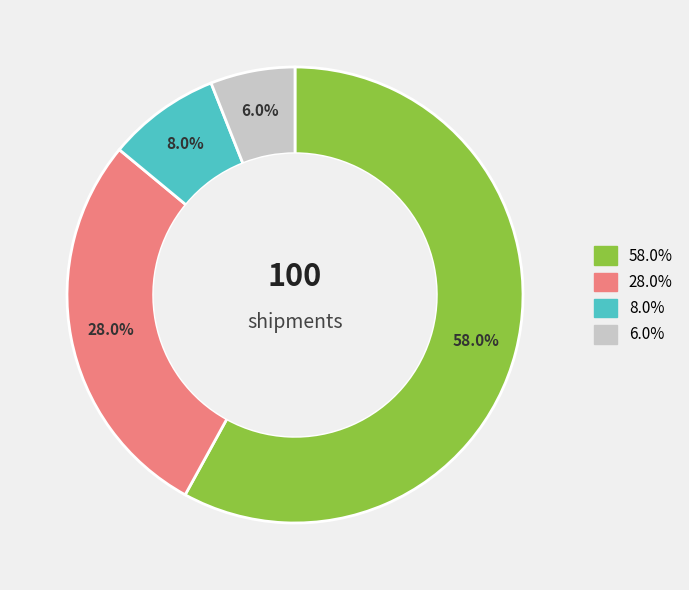

How many slices are in this pie chart?

4